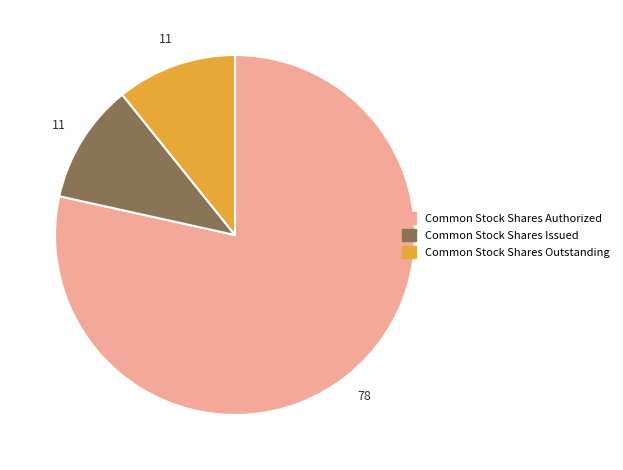

Combined, do Common Stock Shares Outstanding and Common Stock Shares Issued account for over 50%?

No